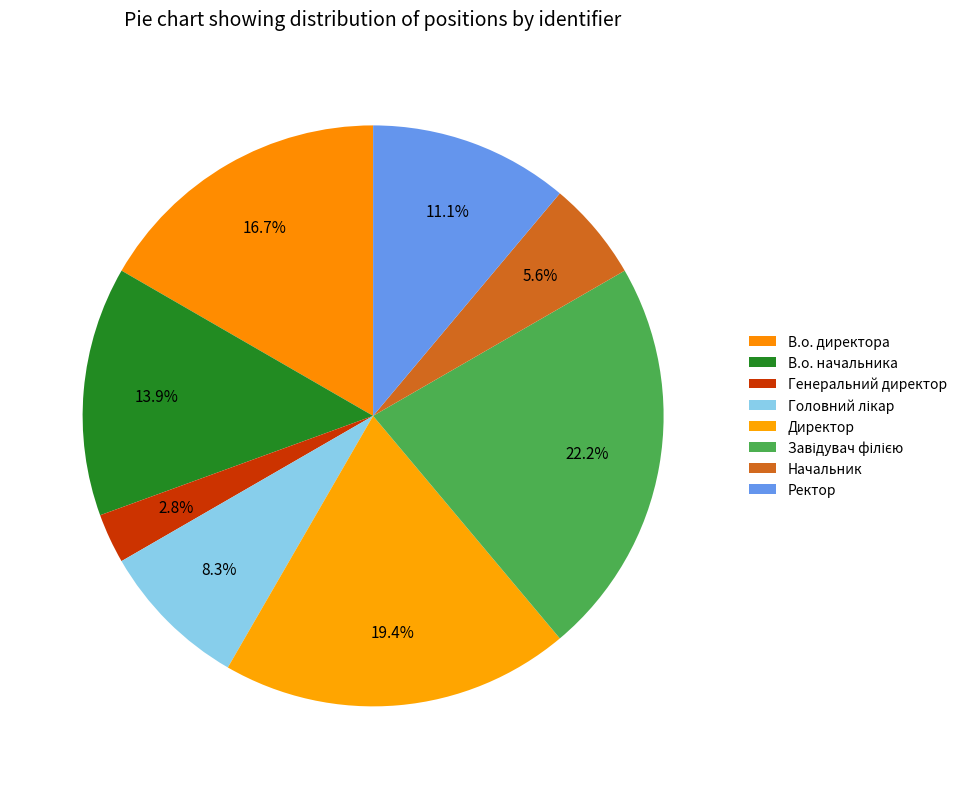

What is the change in value from В.о. начальника to Завідувач філією?

+3